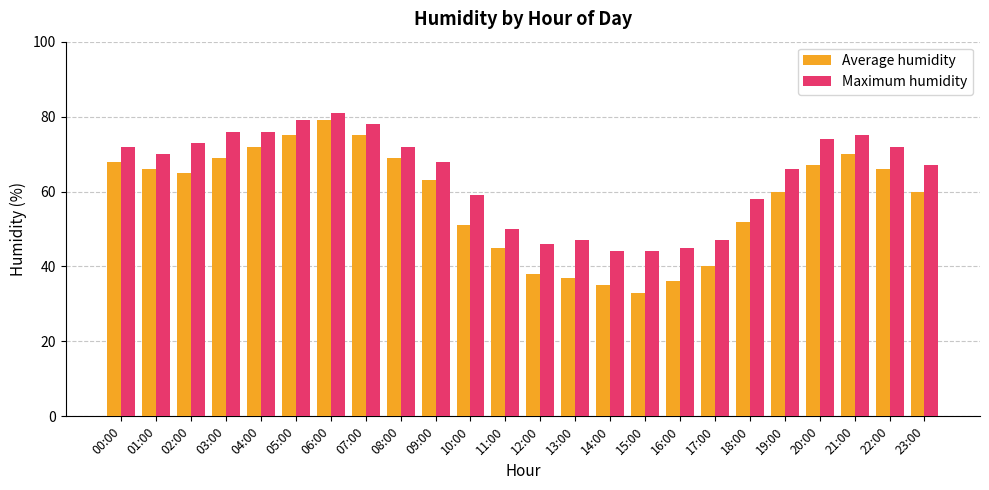

What value does the Maximum humidity series have at 15:00, to the nearest 10?

40